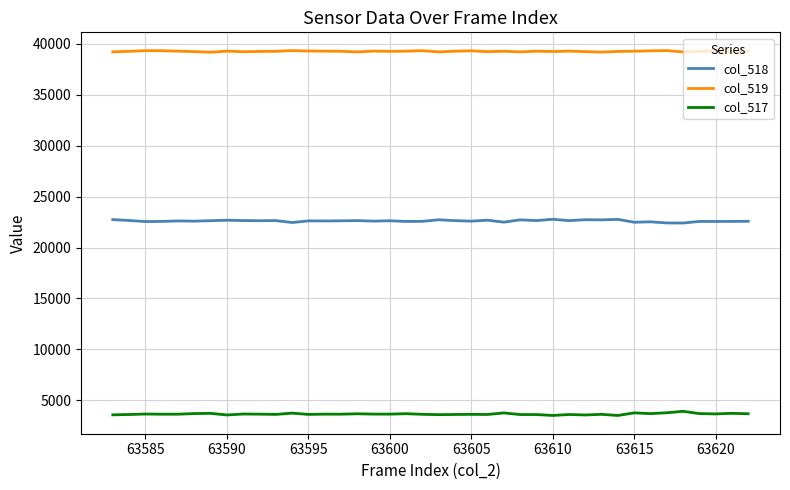

Which series has the largest total across all categories?

col_519